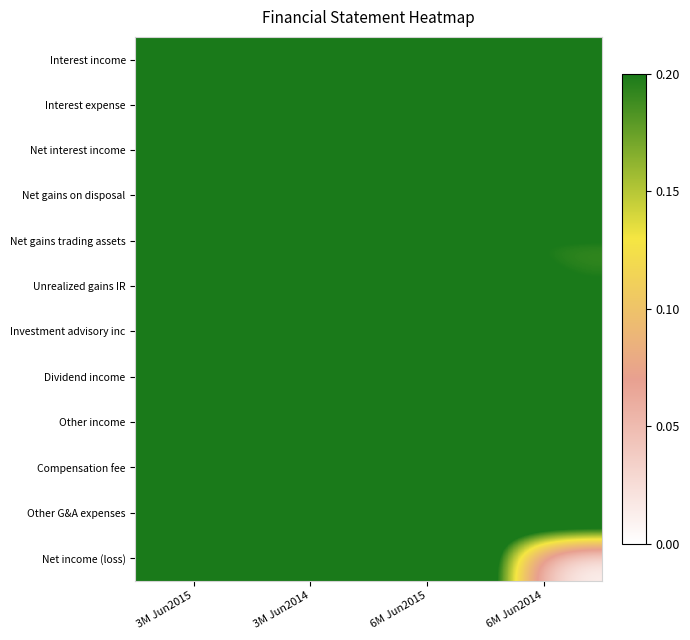

Reading left to right, extract all data points from this chart.

Interest income: 3M Jun2015=0.6	3M Jun2014=0.7	6M Jun2015=0.9	6M Jun2014=1.0
Interest expense: 3M Jun2015=0.3	3M Jun2014=0.4	6M Jun2015=0.4	6M Jun2014=0.4
Net interest income: 3M Jun2015=0.6	3M Jun2014=0.6	6M Jun2015=0.8	6M Jun2014=0.9
Net gains on disposal: 3M Jun2015=0.3	3M Jun2014=0.3	6M Jun2015=0.3	6M Jun2014=0.3
Net gains trading assets: 3M Jun2015=0.2	3M Jun2014=0.3	6M Jun2015=0.2	6M Jun2014=0.2
Unrealized gains IR: 3M Jun2015=0.7	3M Jun2014=0.4	6M Jun2015=0.4	6M Jun2014=0.2
Investment advisory inc: 3M Jun2015=0.3	3M Jun2014=0.3	6M Jun2015=0.3	6M Jun2014=0.3
Dividend income: 3M Jun2015=0.3	3M Jun2014=0.3	6M Jun2015=0.3	6M Jun2014=0.3
Other income: 3M Jun2015=0.3	3M Jun2014=0.3	6M Jun2015=0.3	6M Jun2014=0.3
Compensation fee: 3M Jun2015=0.3	3M Jun2014=0.3	6M Jun2015=0.3	6M Jun2014=0.3
Other G&A expenses: 3M Jun2015=0.3	3M Jun2014=0.3	6M Jun2015=0.3	6M Jun2014=0.3
Net income (loss): 3M Jun2015=0.8	3M Jun2014=0.1	6M Jun2015=0.5	6M Jun2014=0.0